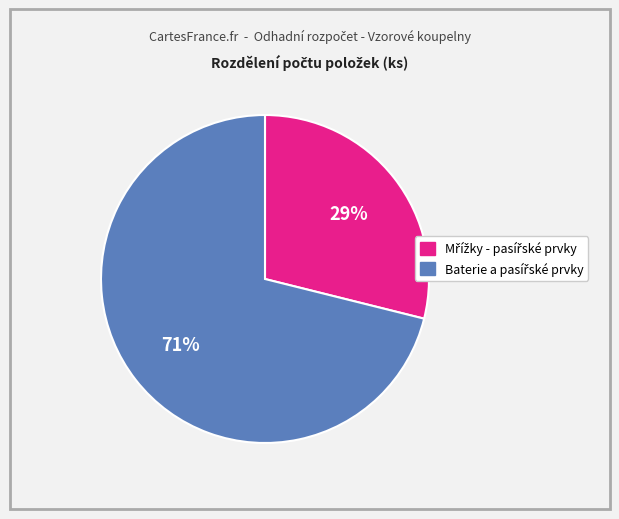

To the nearest percent, what is the average slice percentage?

50%